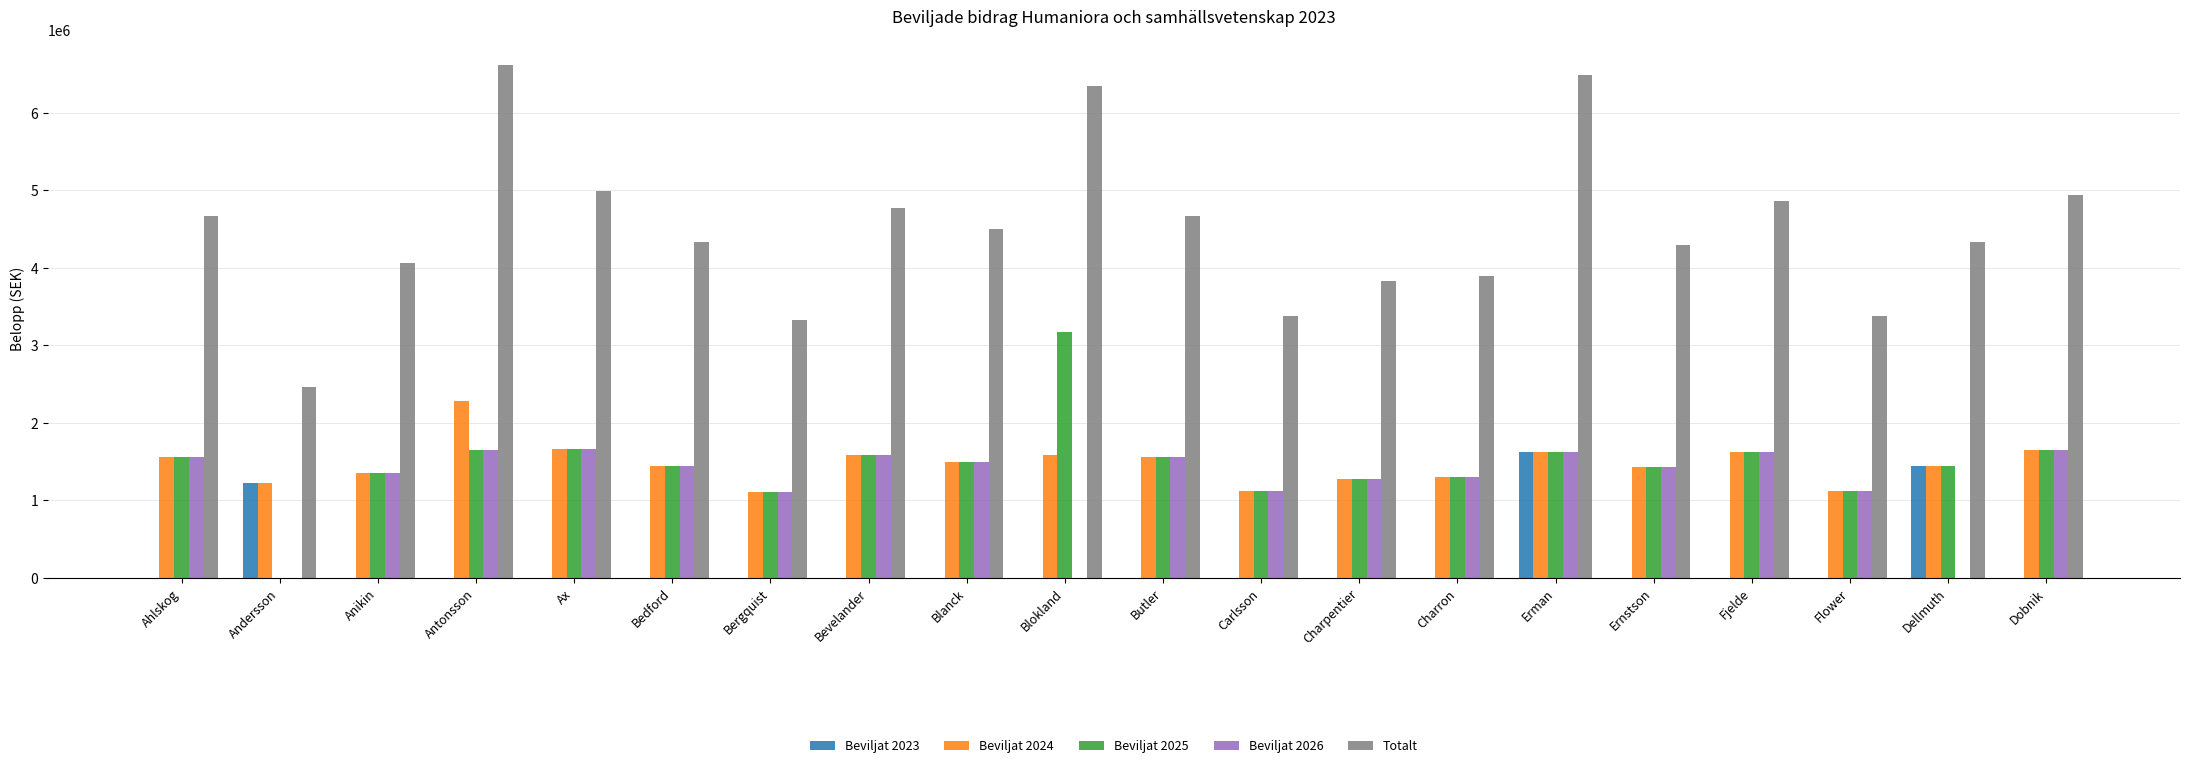

Which series has the largest range (max minus min)?

Totalt